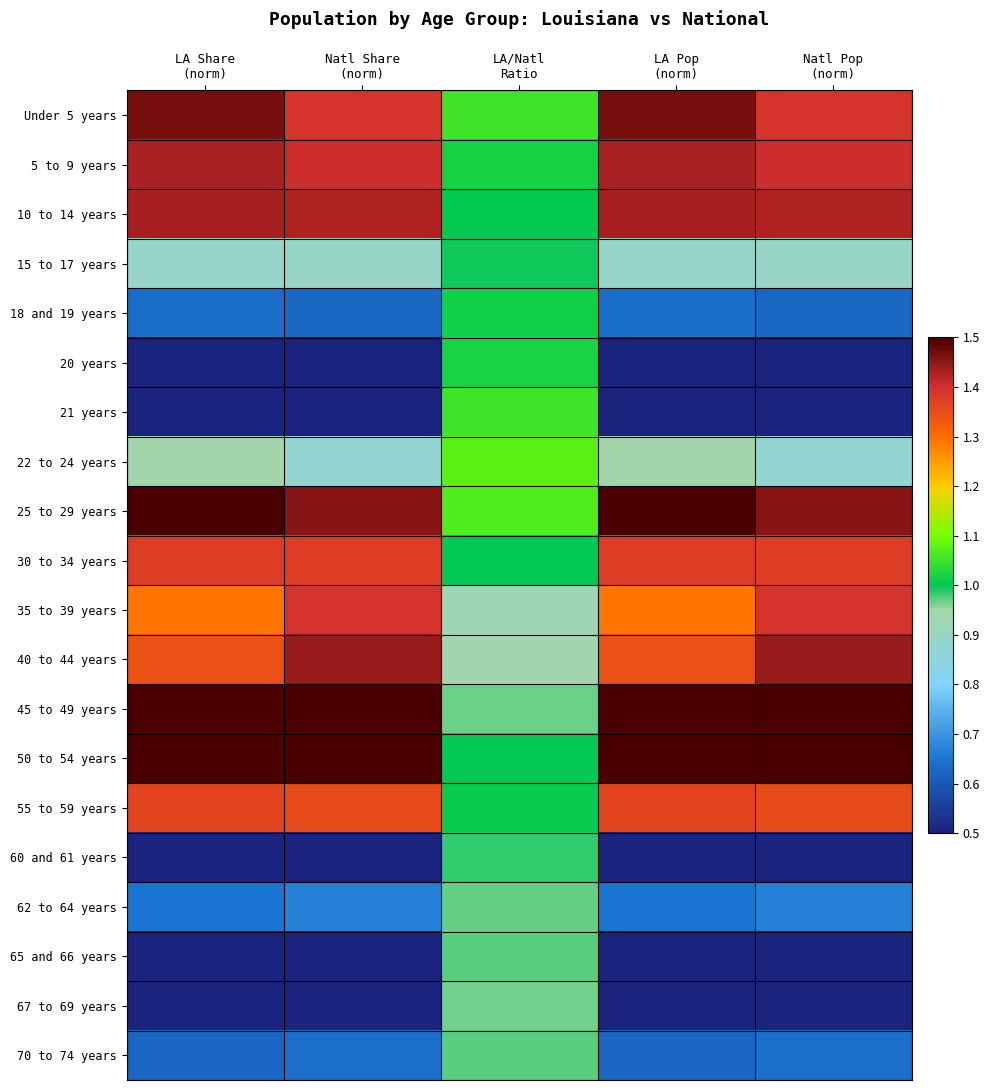

Which has a higher value, LA Pop
(norm) or LA/Natl
Ratio?

LA Pop
(norm)